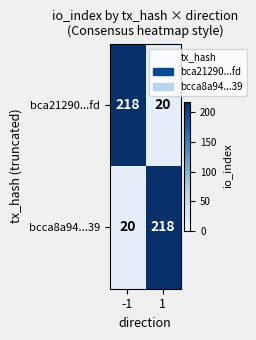

Is it true that bca21290...fd equals 218 at -1?

True